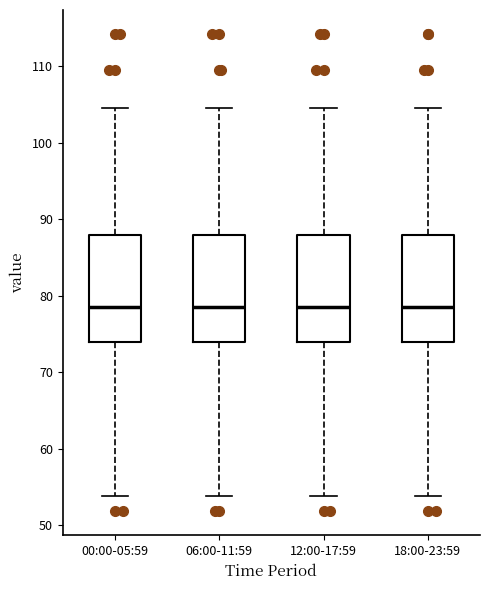

Reading left to right, transcribe this box plot: for each box, give where its median line is, the range the box spans, and where its two whiskers end, as read against the y-axis. The values are not printed on the chart, so give them approximately, as read against the axis.

00:00-05:59: median 79, box 74 to 88, whiskers 54 to 105
06:00-11:59: median 79, box 74 to 88, whiskers 54 to 105
12:00-17:59: median 79, box 74 to 88, whiskers 54 to 105
18:00-23:59: median 79, box 74 to 88, whiskers 54 to 105